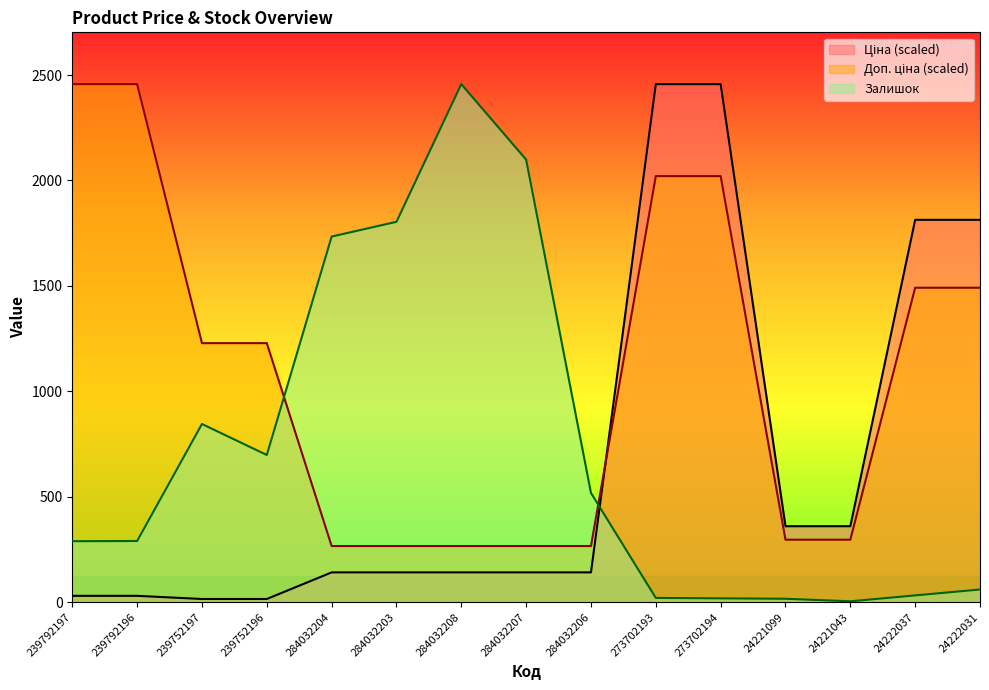

Which series has the largest total across all categories?

Доп. ціна